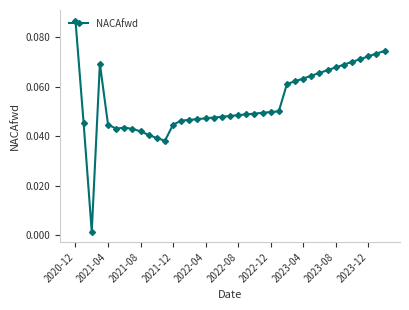

True or false: the data has more than 1 interior local peaks.

True